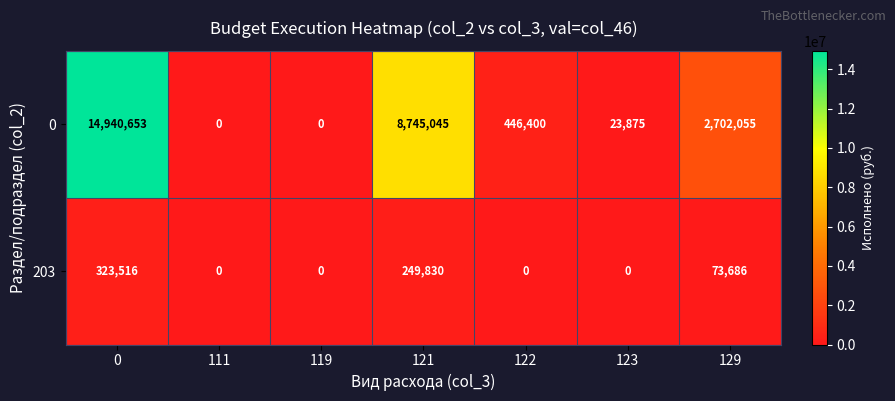

How many distinct data groups are displayed?

2